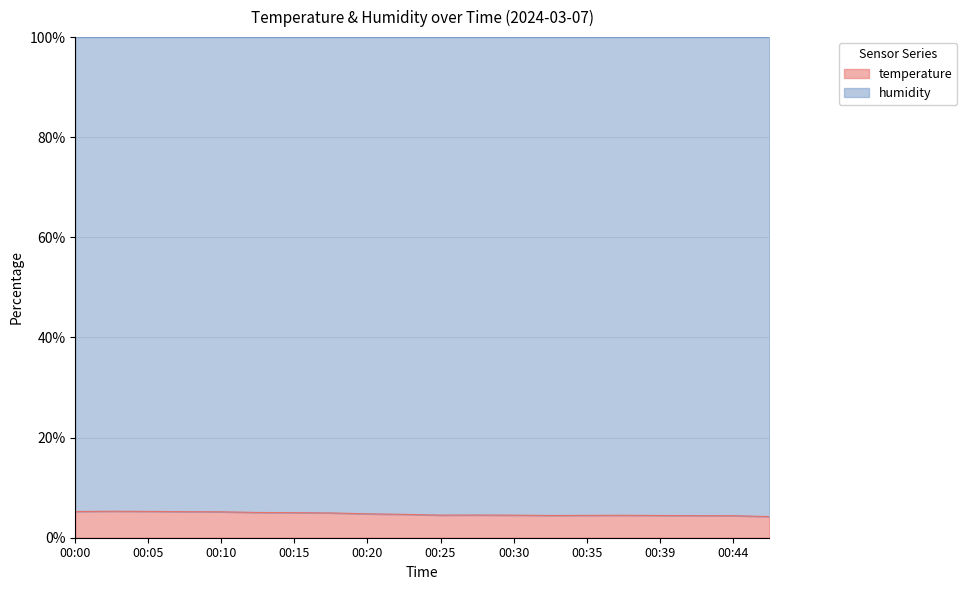

Between 00:15 and 00:07, which is larger?

00:07